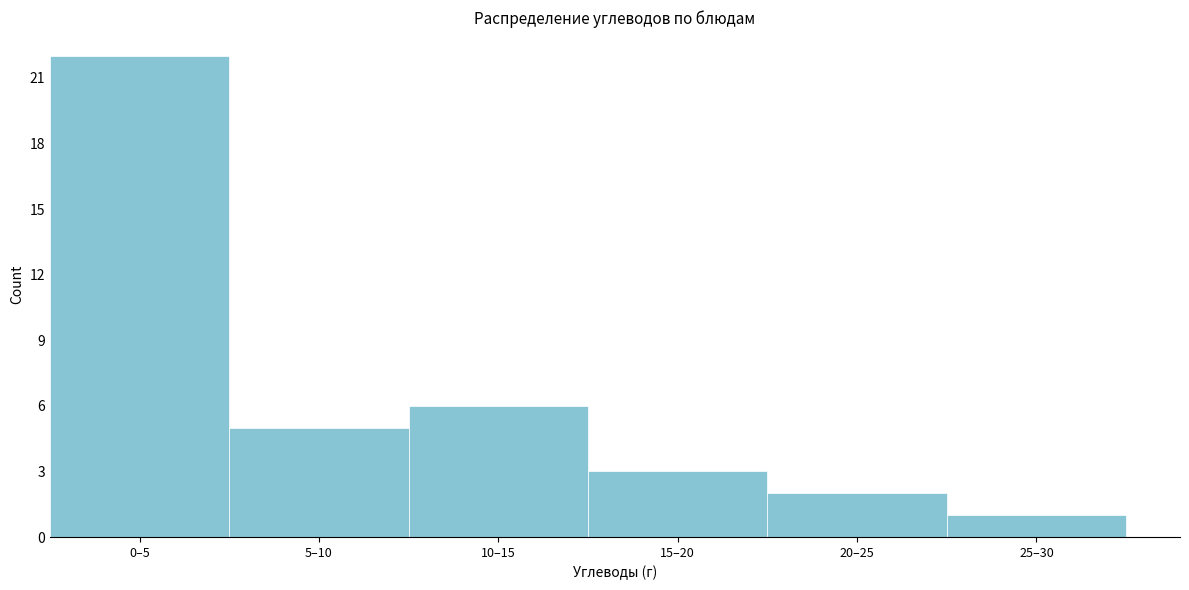

Reading left to right, what are all the values shown in this chart?

0–5=22	5–10=5	10–15=6	15–20=3	20–25=2	25–30=1